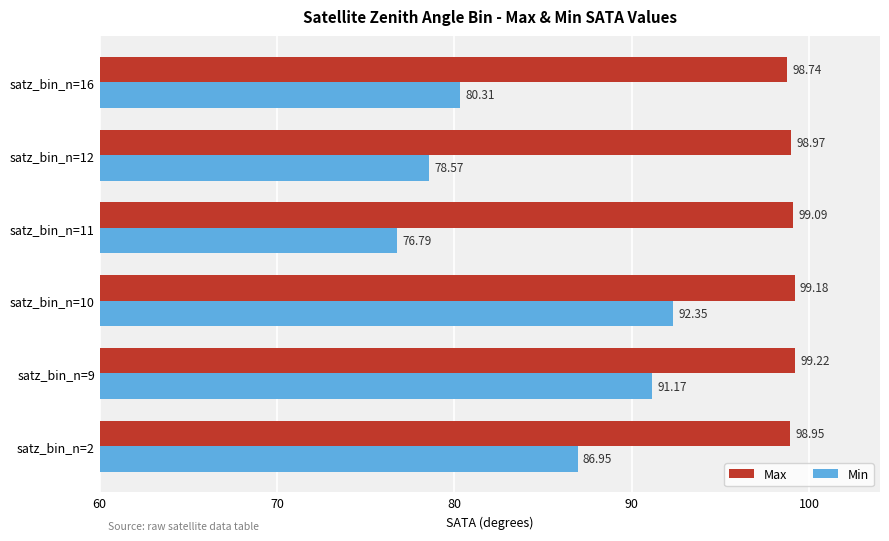

What is the average value of the Min series?

84.4